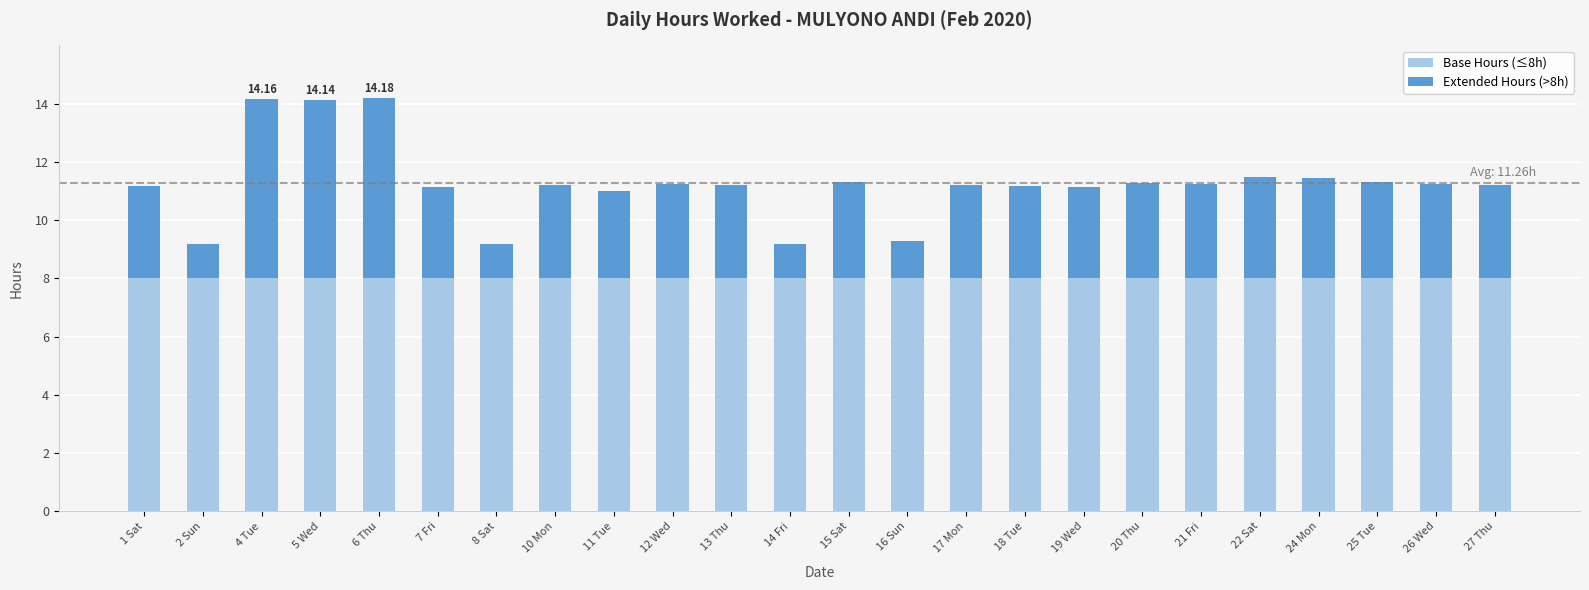

Are the bars grouped side by side (vs. stacked)?

No